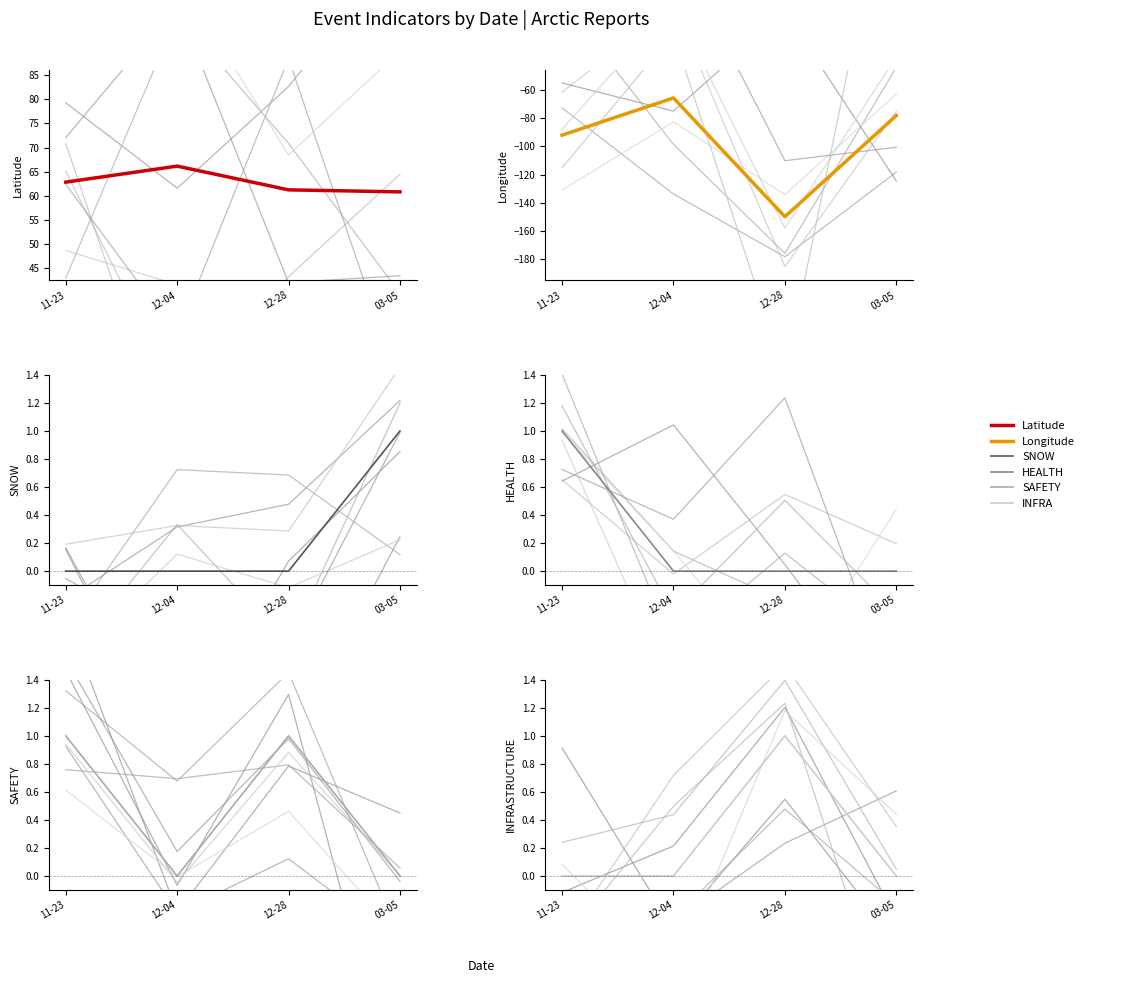

Rank the categories by SNOW value from highest to lowest.

03-05, 11-23, 12-04, 12-28